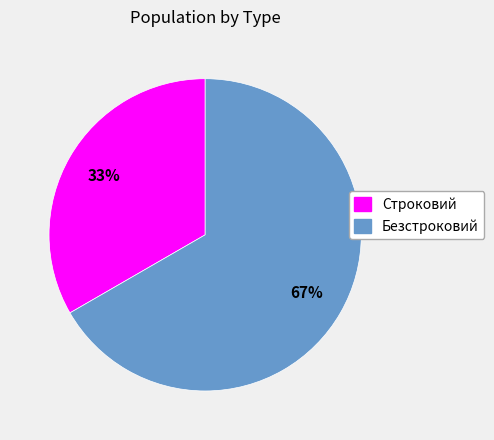

Is it true that Безстроковий is 67% of the pie?

True